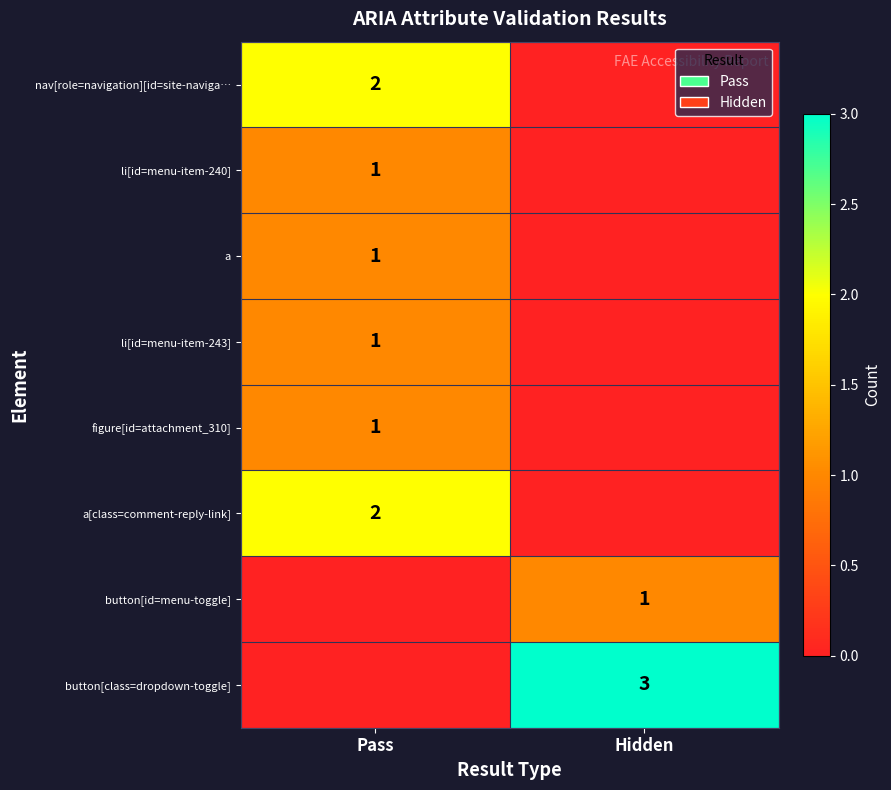

True or false: figure[id=attachment_310] has a value of 1 at Pass.

True